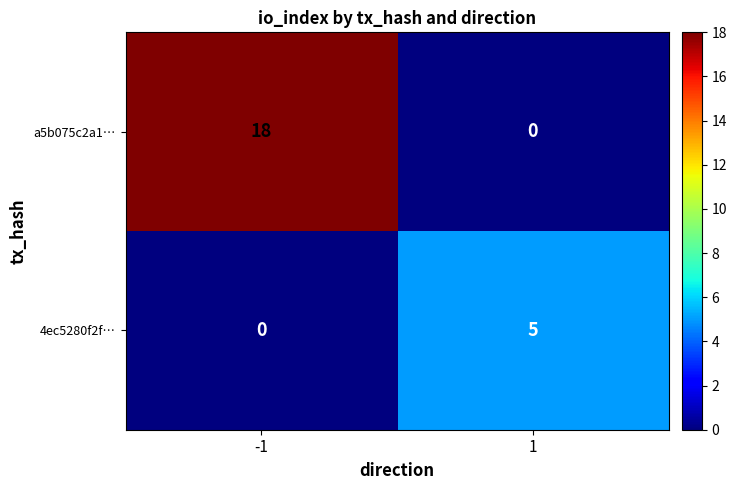

Which series has the widest spread of values?

a5b075c2a1…